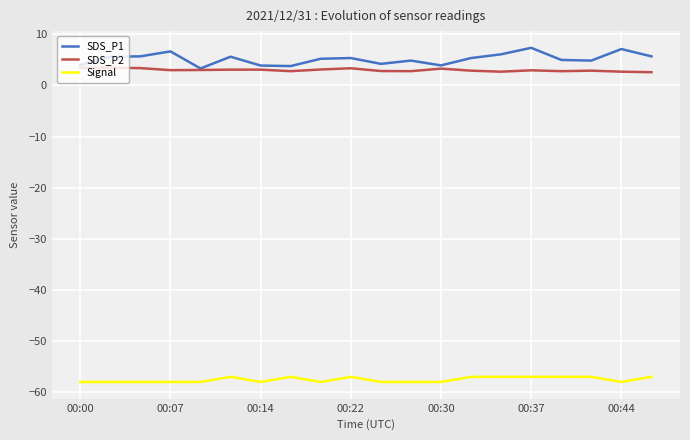

Rank the series by their maximum value, from lowest to highest.

Signal, SDS_P2, SDS_P1